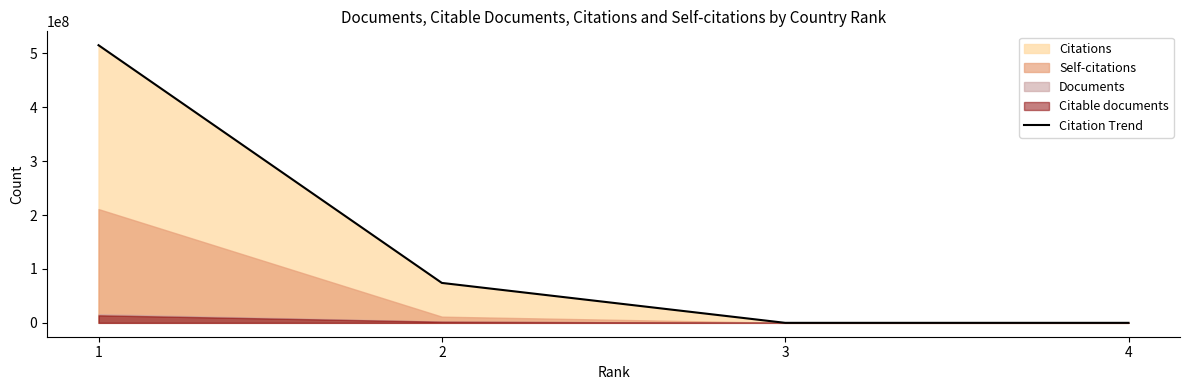

True or false: there are more than 0 points higher than both neighbors.

False